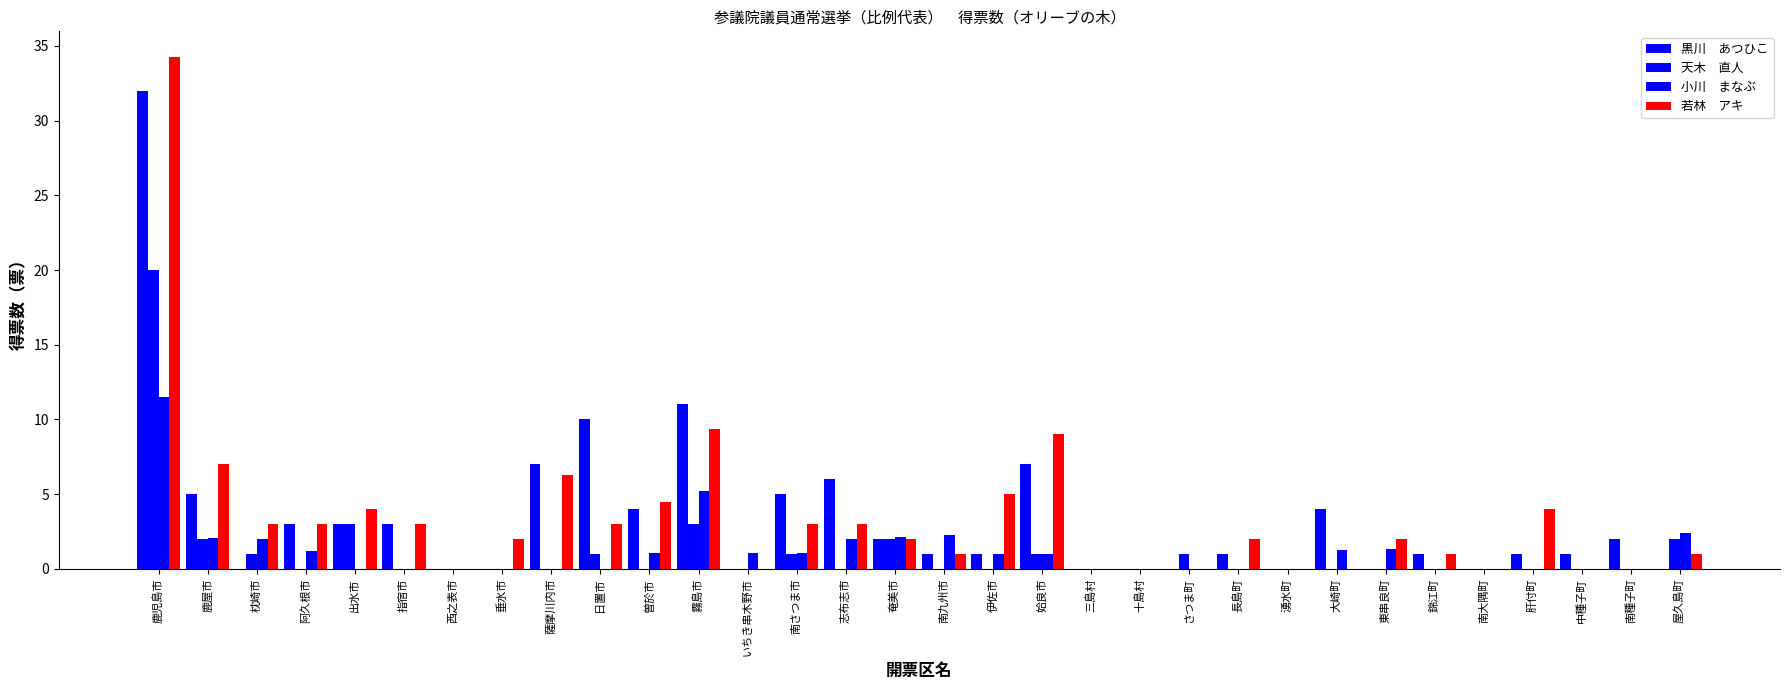

How many data points does each series have?

32